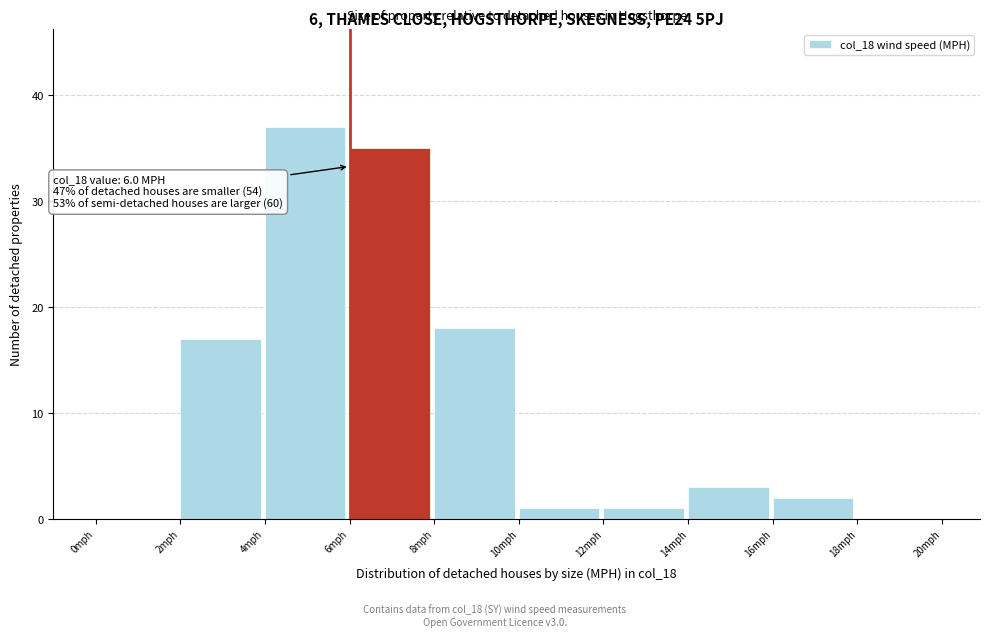

Over which range of the x-axis is the bar tallest?

4 to 6